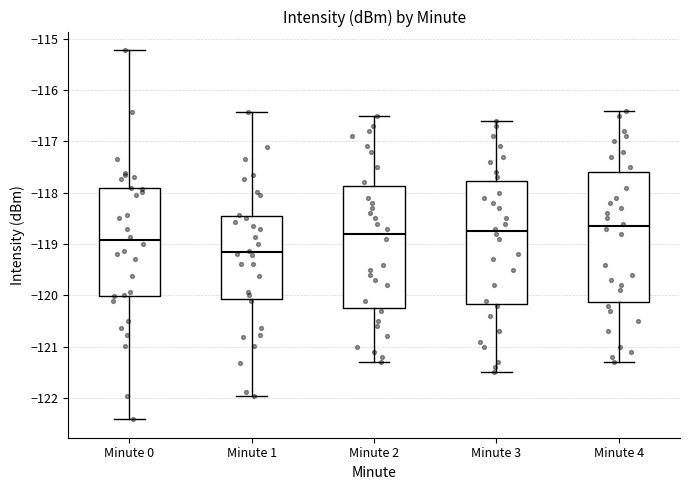

Where does the lower whisker of the box for Minute 1 end on the y-axis? The values are not printed on the chart, so give them approximately, as read against the axis.

-122.0